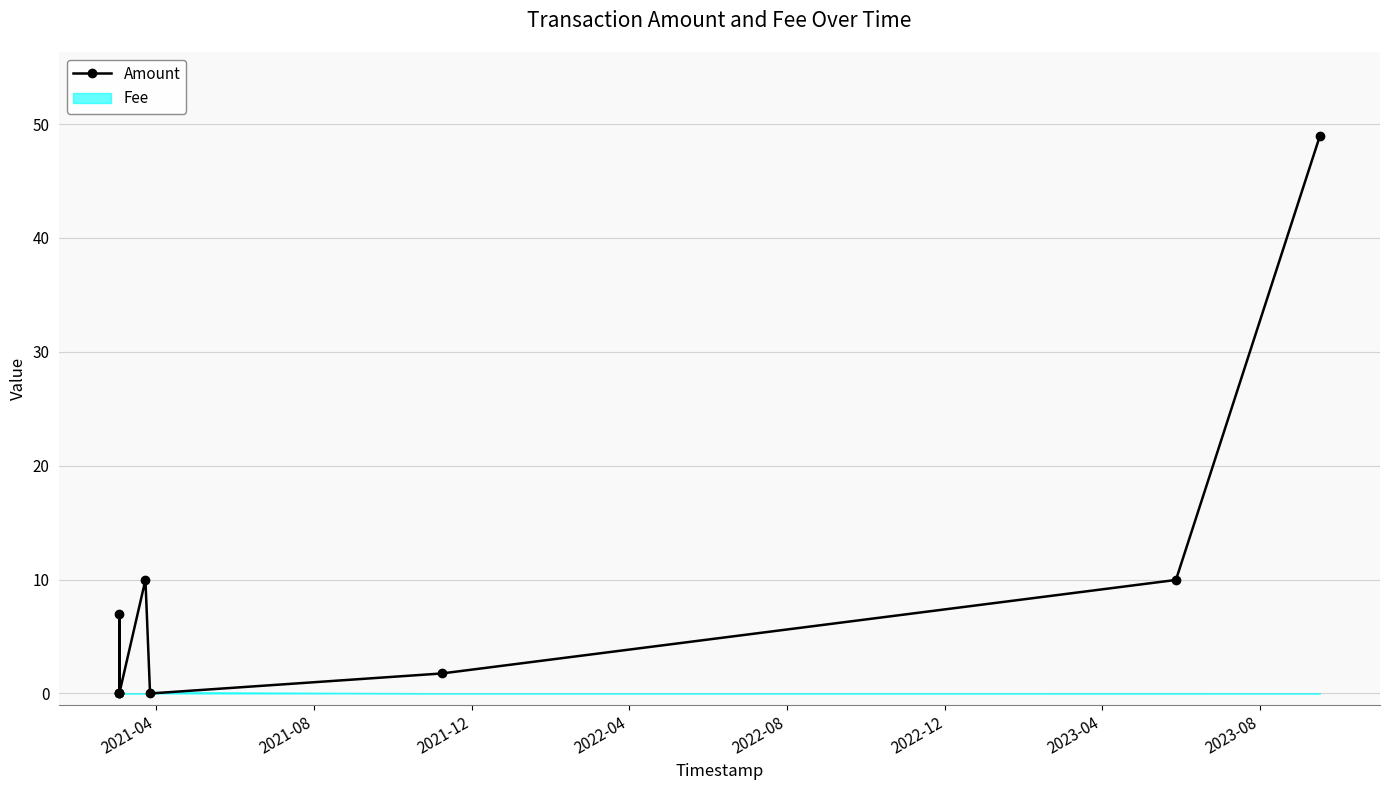

What is the highest value of the Amount series?

49.0